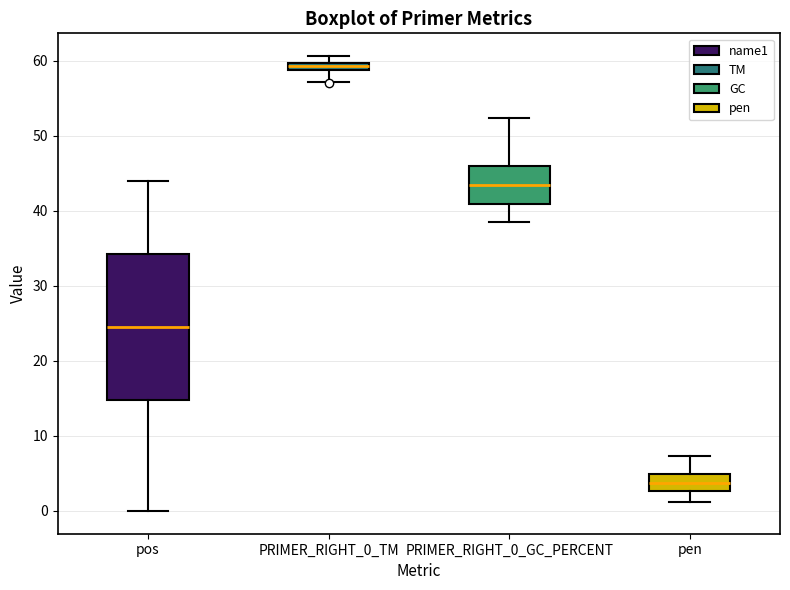

Which box's median line is the lowest?

pen